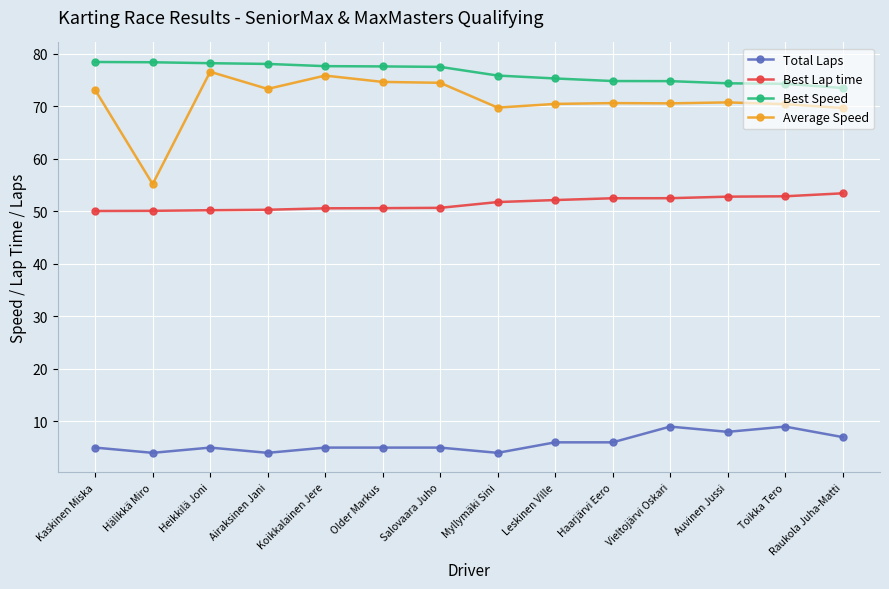

What position from the left is Older Markus?

6